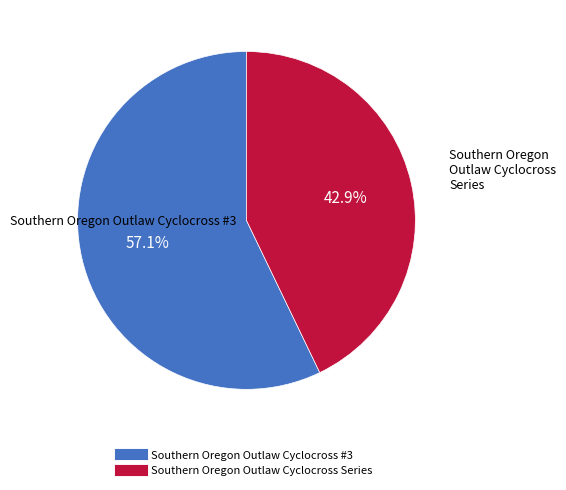

How many slices are in this pie chart?

2